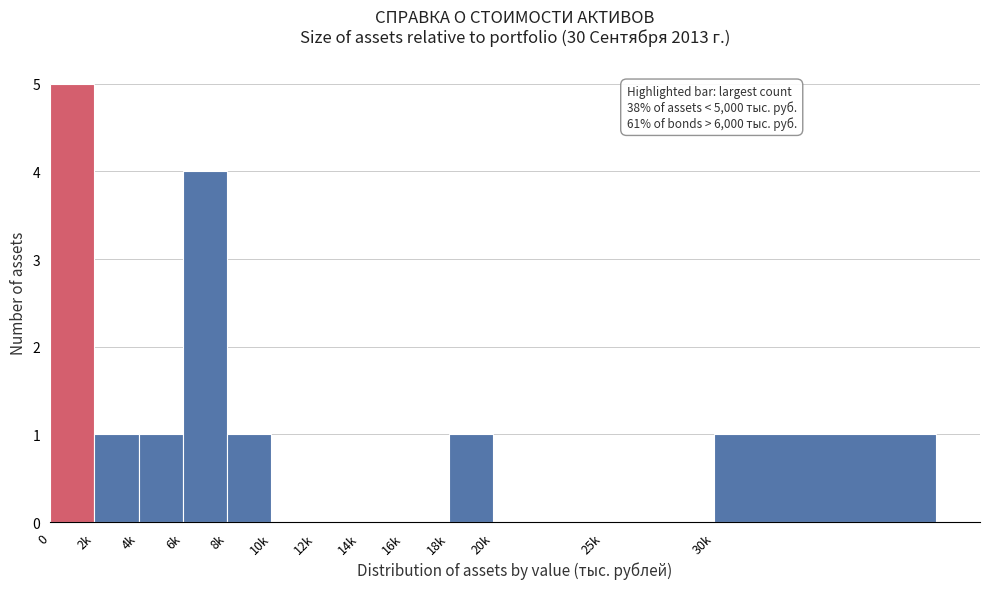

Reading left to right, what are all the values shown in this chart?

0=5	2k=1	4k=1	6k=4	8k=1	10k=0	12k=0	14k=0	16k=0	18k=1	20k=0	25k=0	30k=1